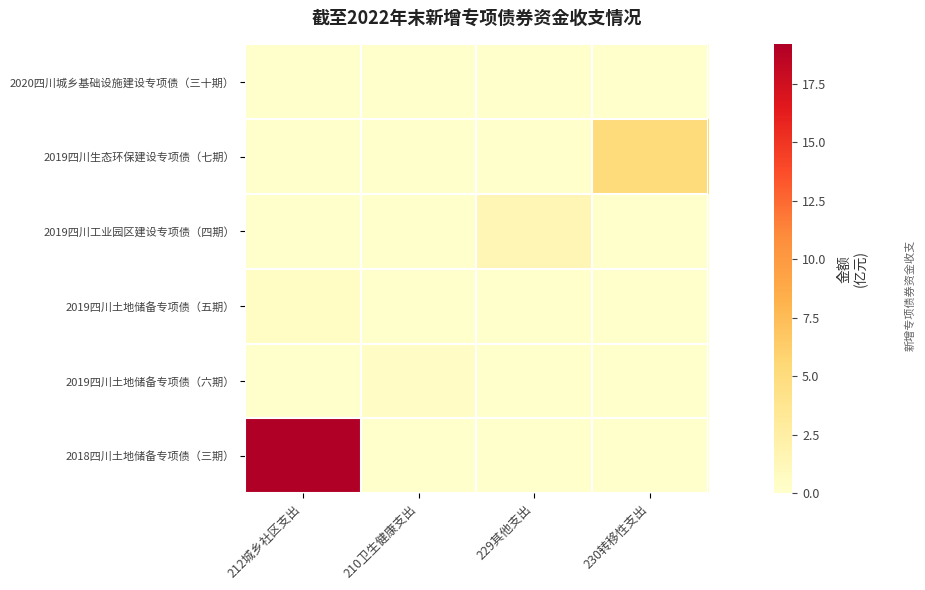

Reading left to right, list all the values displayed in this chart.

2018四川土地储备专项债（三期）: 212城乡社区支出=19.2	210卫生健康支出=0.0	229其他支出=0.0	230转移性支出=0.0
2019四川土地储备专项债（六期）: 212城乡社区支出=0.0	210卫生健康支出=0.4	229其他支出=0.0	230转移性支出=0.0
2019四川土地储备专项债（五期）: 212城乡社区支出=0.5	210卫生健康支出=0.0	229其他支出=0.0	230转移性支出=0.0
2019四川工业园区建设专项债（四期）: 212城乡社区支出=0.0	210卫生健康支出=0.0	229其他支出=1.5	230转移性支出=0.0
2019四川生态环保建设专项债（七期）: 212城乡社区支出=0.0	210卫生健康支出=0.0	229其他支出=0.0	230转移性支出=5.1
2020四川城乡基础设施建设专项债（三十期）: 212城乡社区支出=0.0	210卫生健康支出=0.0	229其他支出=0.0	230转移性支出=0.0